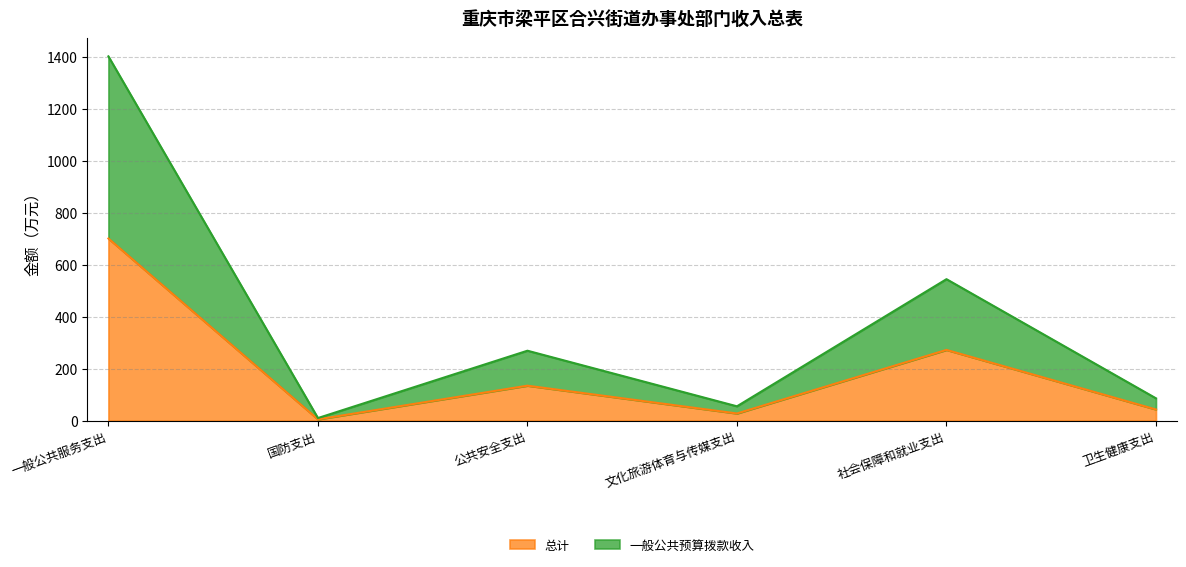

Rank the series by their average value, from highest to lowest.

一般公共预算拨款收入, 总计